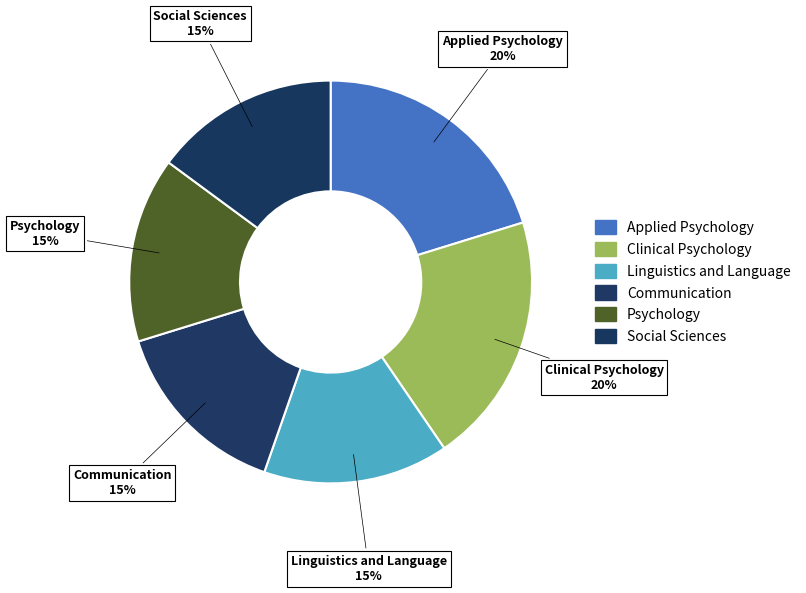

Between Clinical Psychology and Linguistics and Language, which is larger?

Clinical Psychology